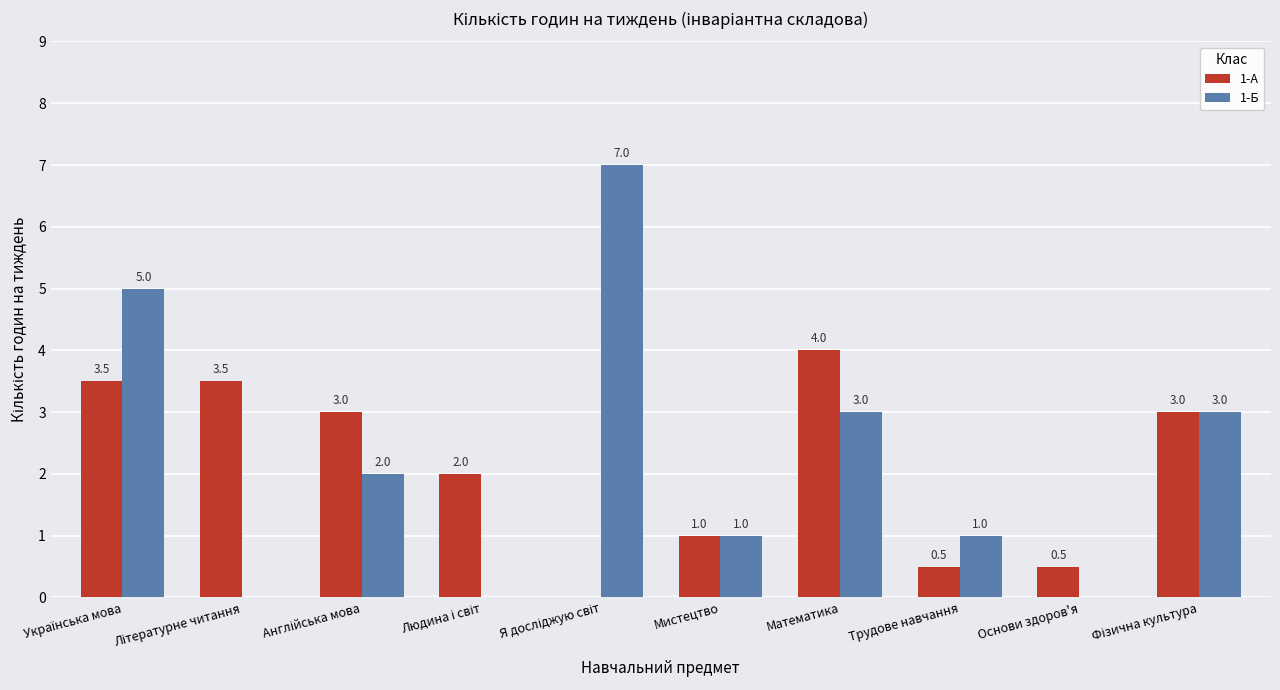

What is the greatest value displayed?

7.0